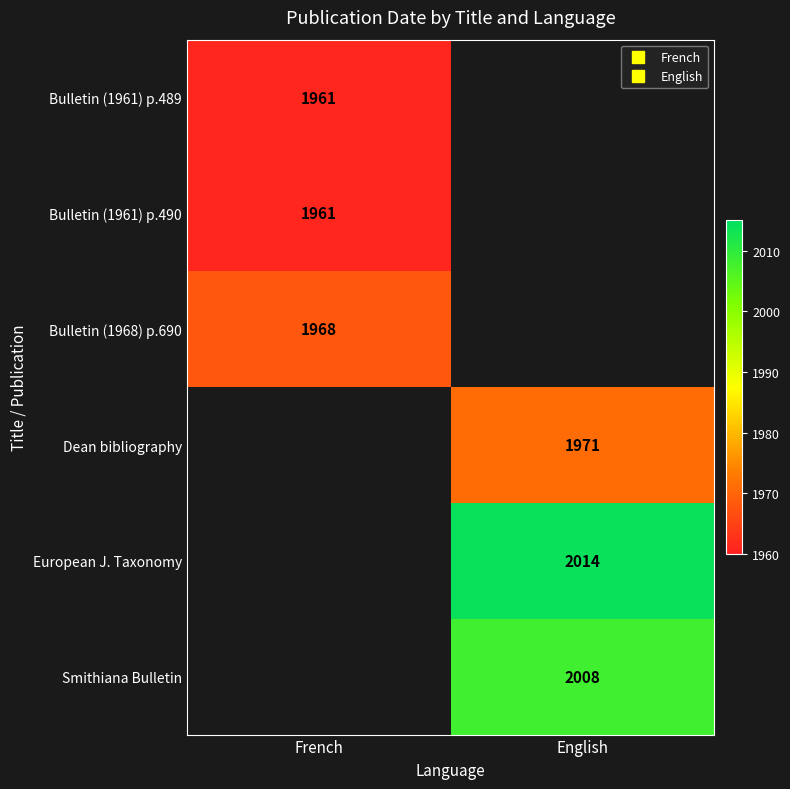

True or false: Bulletin (1961) p.490 has a value of 2710.4 at French.

False